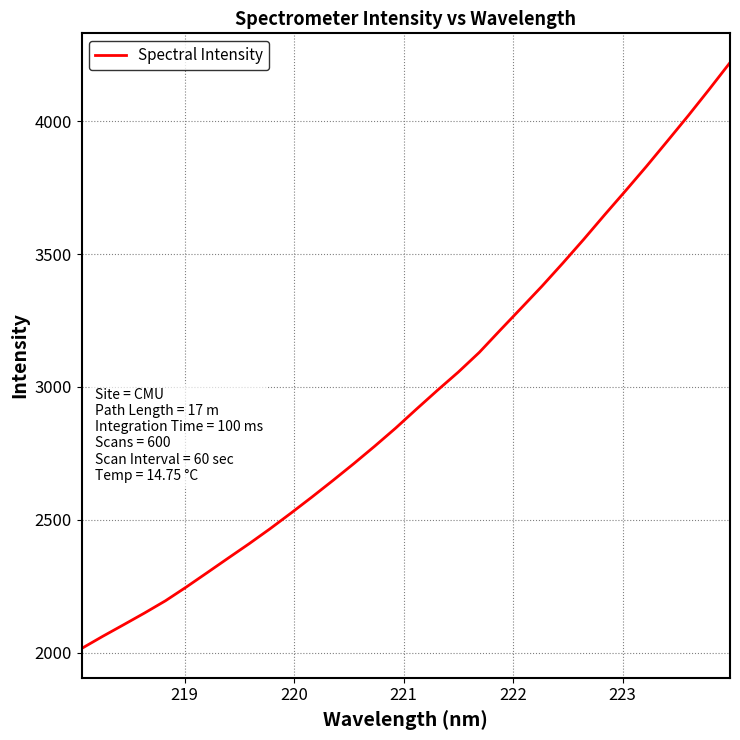

What is the minimum value shown in the chart?

2015.4